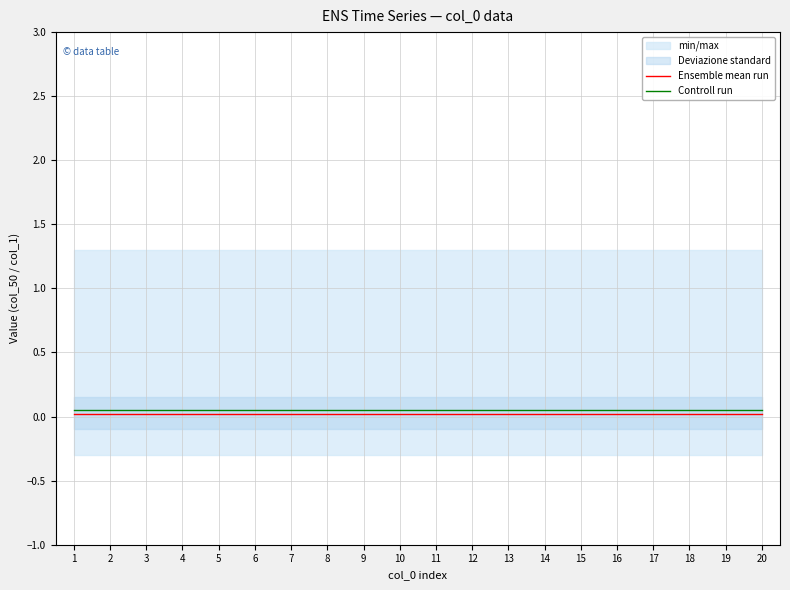

The value of Controll run at 4 is 0.0. True or false?

False